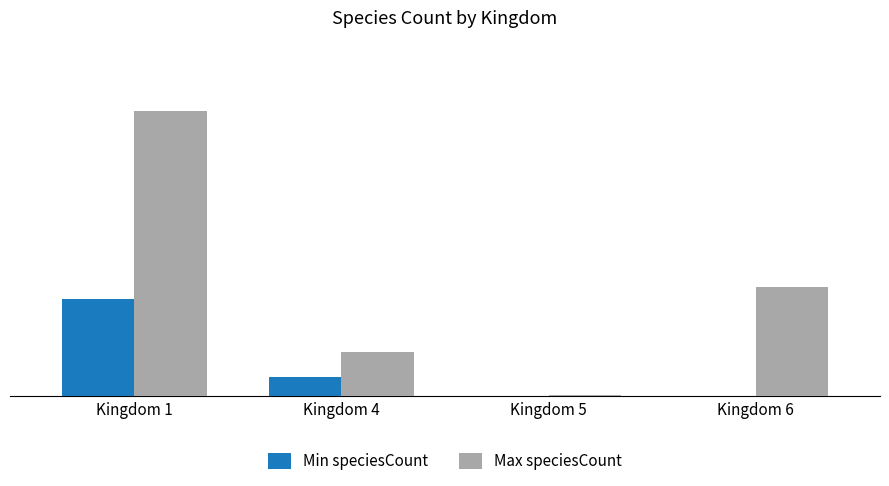

What are all the series names shown in the legend?

Min speciesCount, Max speciesCount